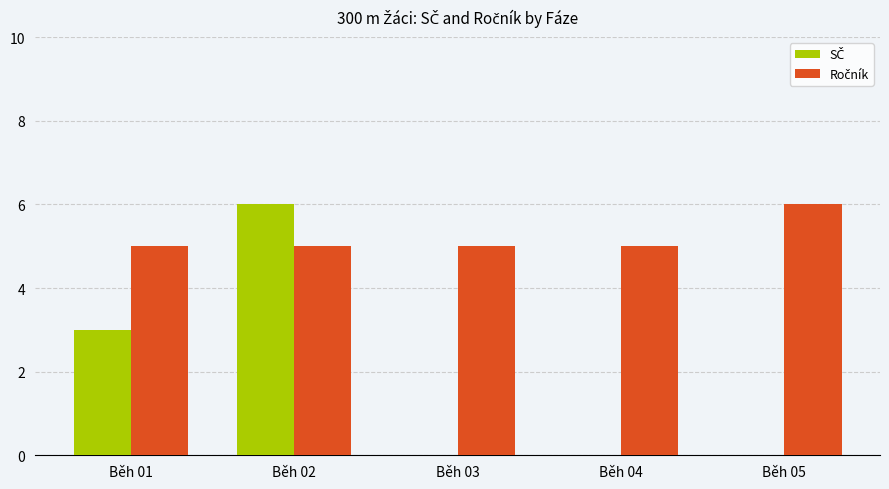

At which category is the sum across all series the highest?

Běh 02